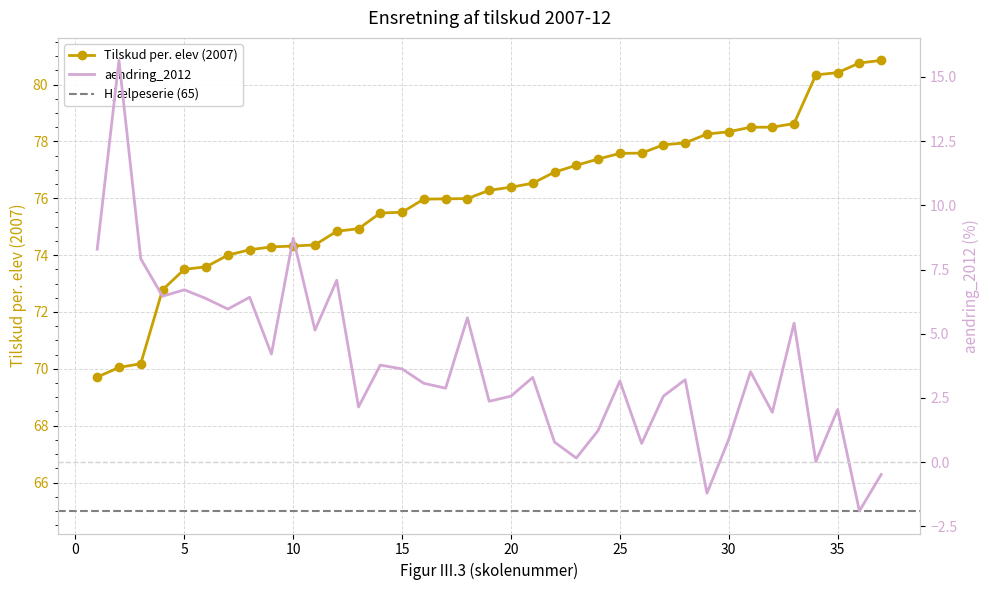

Reading left to right, extract all data points from this chart.

Tilskud per. elev (2007): 1=69.7	2=70.0	3=70.2	4=72.8	5=73.5	6=73.6	7=74.0	8=74.2	9=74.3	10=74.3	11=74.4	12=74.8	13=74.9	14=75.5	15=75.5	16=76.0	17=76.0	18=76.0	19=76.3	20=76.4	21=76.5	22=76.9	23=77.2	24=77.4	25=77.6	26=77.6	27=77.9	28=78.0	29=78.3	30=78.3	31=78.5	32=78.5	33=78.6	34=80.3	35=80.4	36=80.8	37=80.8
aendring_2012: 1=8.3	2=15.6	3=7.9	4=6.5	5=6.7	6=6.4	7=6.0	8=6.4	9=4.2	10=8.7	11=5.1	12=7.1	13=2.1	14=3.8	15=3.6	16=3.1	17=2.9	18=5.6	19=2.4	20=2.6	21=3.3	22=0.8	23=0.2	24=1.2	25=3.2	26=0.7	27=2.6	28=3.2	29=-1.2	30=0.9	31=3.5	32=1.9	33=5.4	34=0.0	35=2.0	36=-1.9	37=-0.5